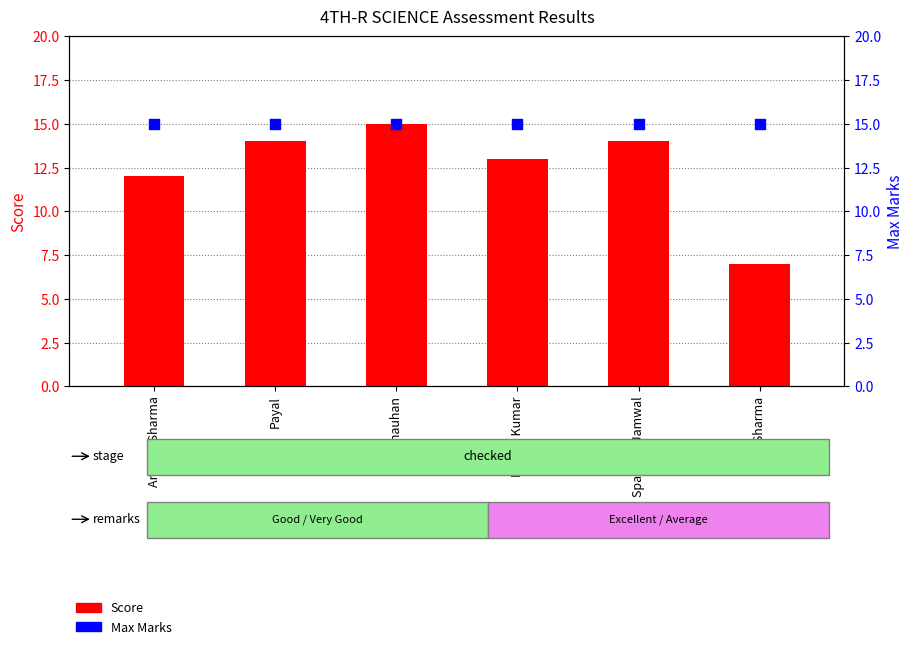

Which series reaches the minimum Y coordinate?

Score